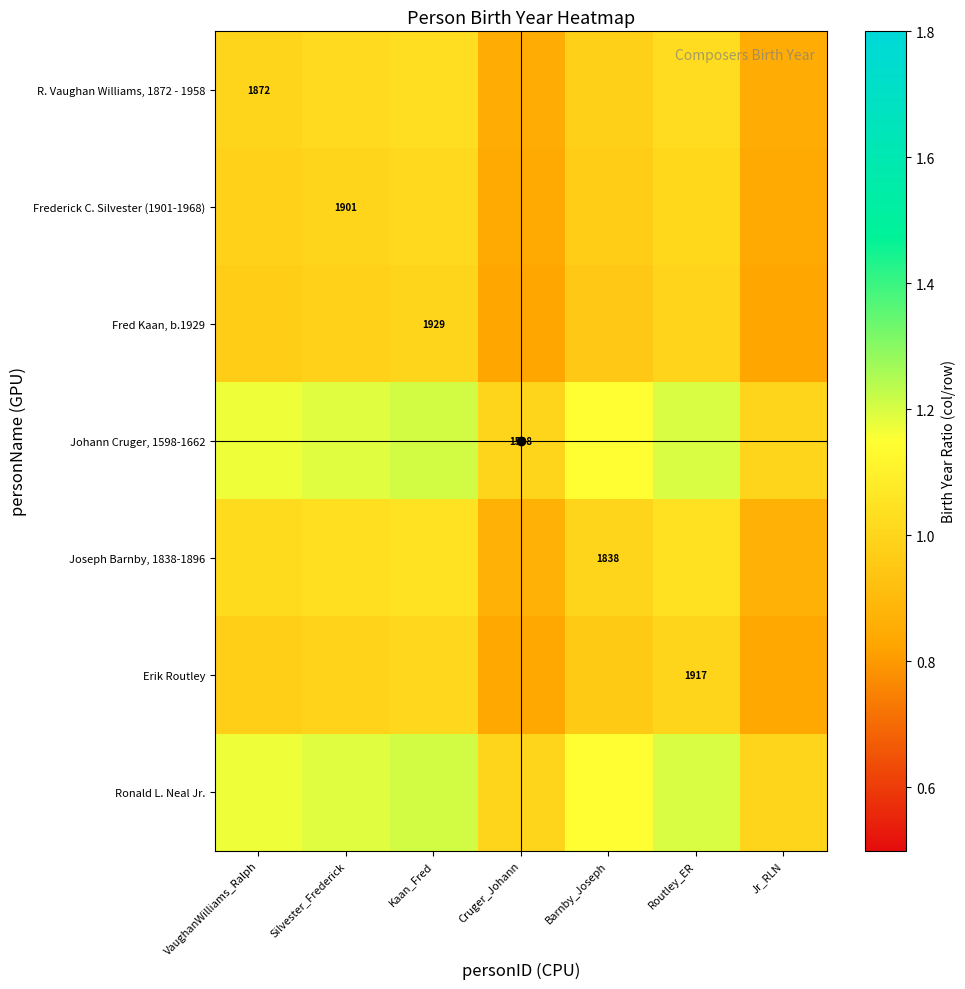

How many Joseph Barnby, 1838-1896 values are between 0 and 1?

3